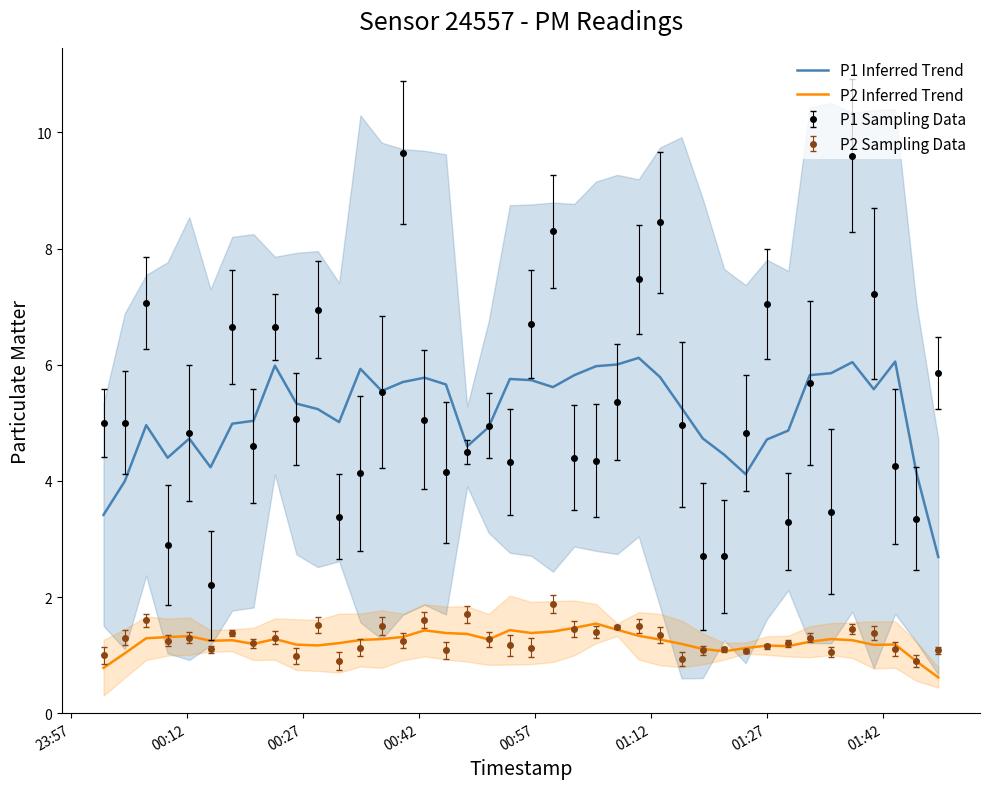

True or false: P2 Inferred Trend and P1 Inferred Trend intersect in this chart.

False